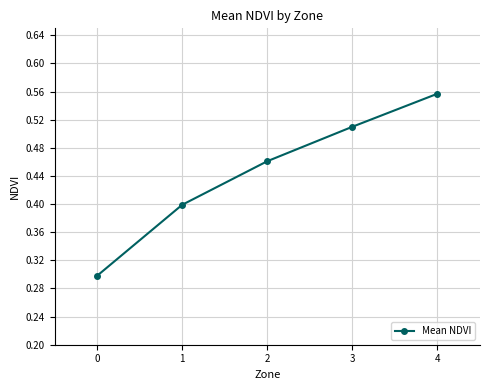

The chart shows a value of 0.3 at 0. True or false?

True